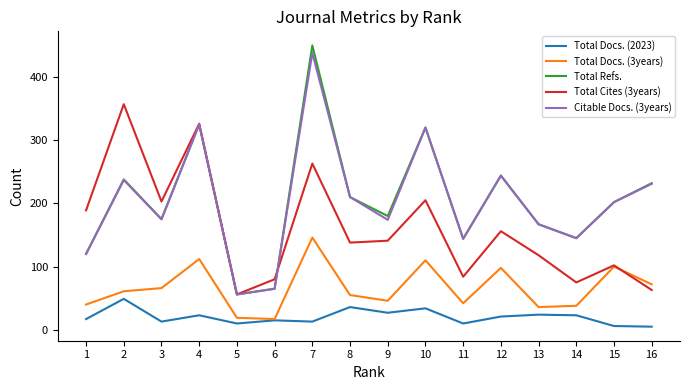

True or false: Total Refs. and Total Docs. (3years) cross at least once.

False